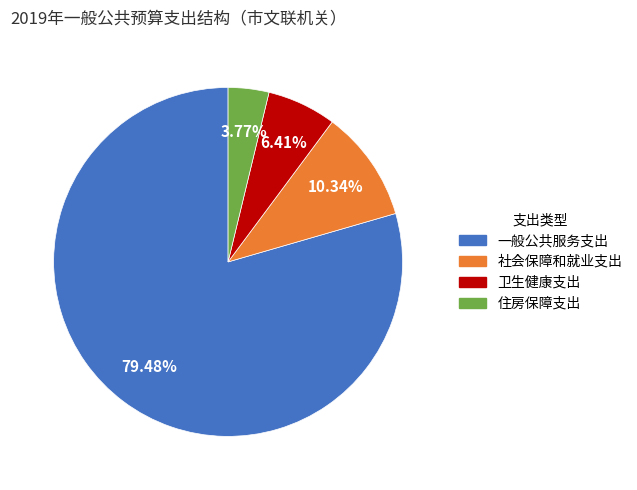

Approximately how many times larger is the value at 一般公共服务支出 compared to 卫生健康支出?

12.4